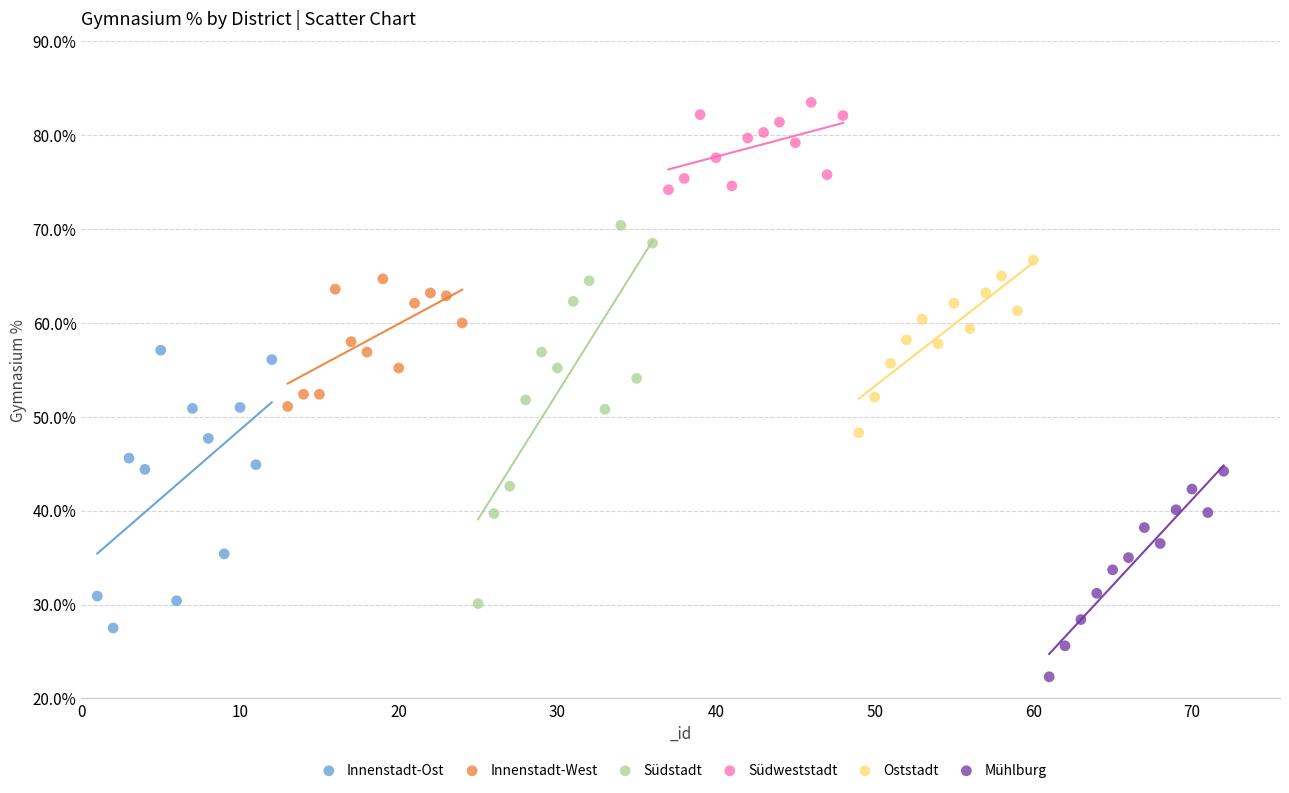

Which series contains the highest Y value?

Südweststadt